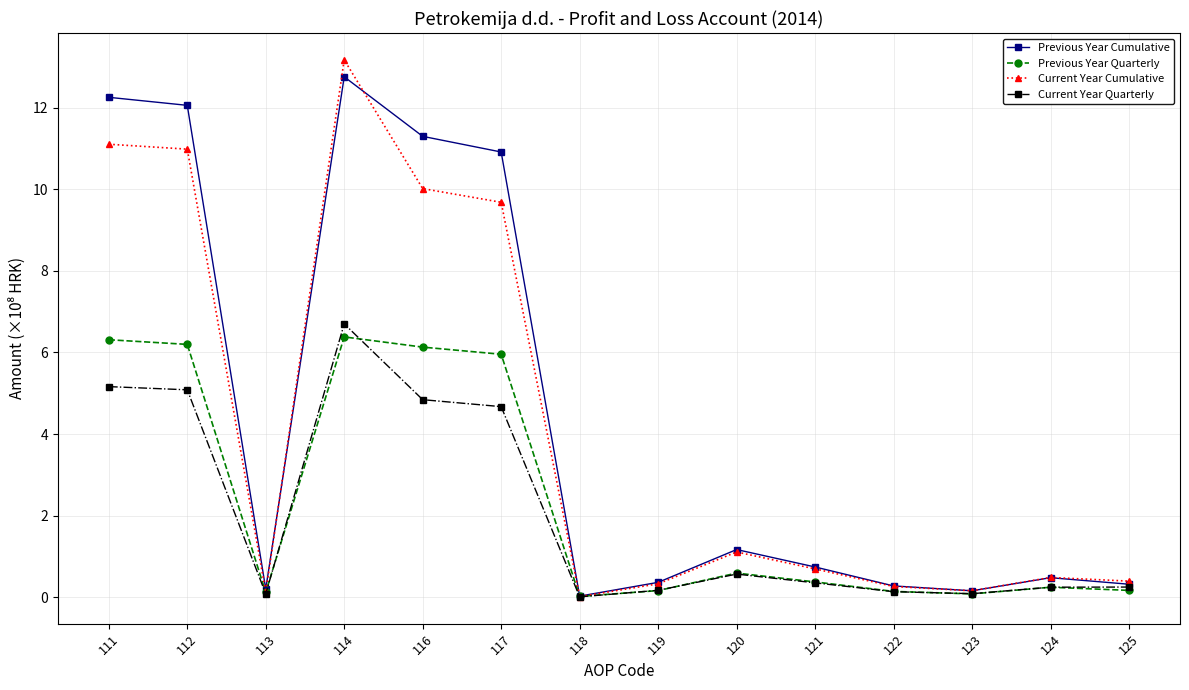

How many data points does each series have?

14